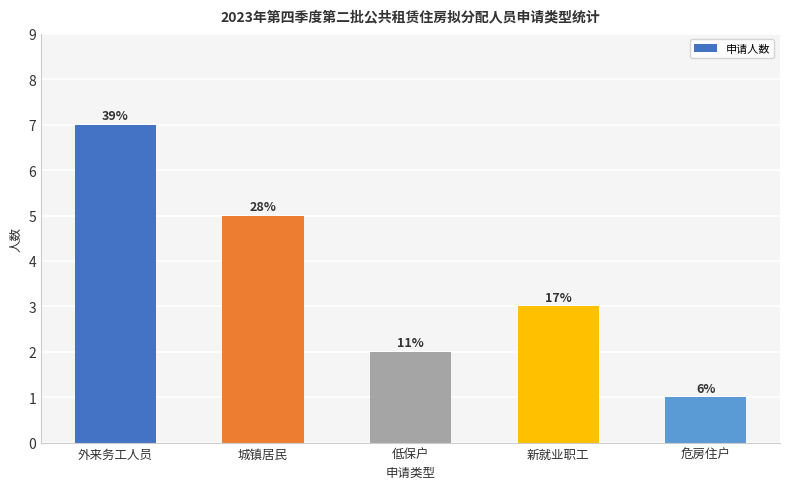

Reading right to left, extract all data points from this chart.

1	3	2	5	7